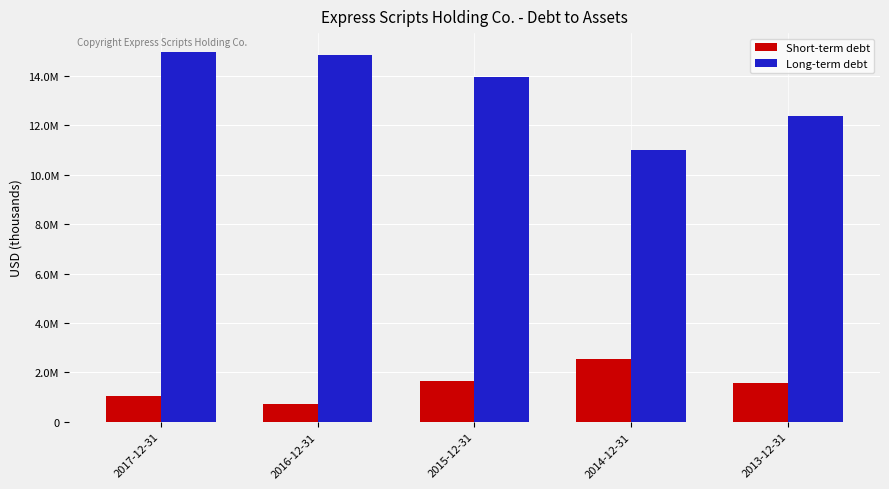

Are the bars horizontal?

No